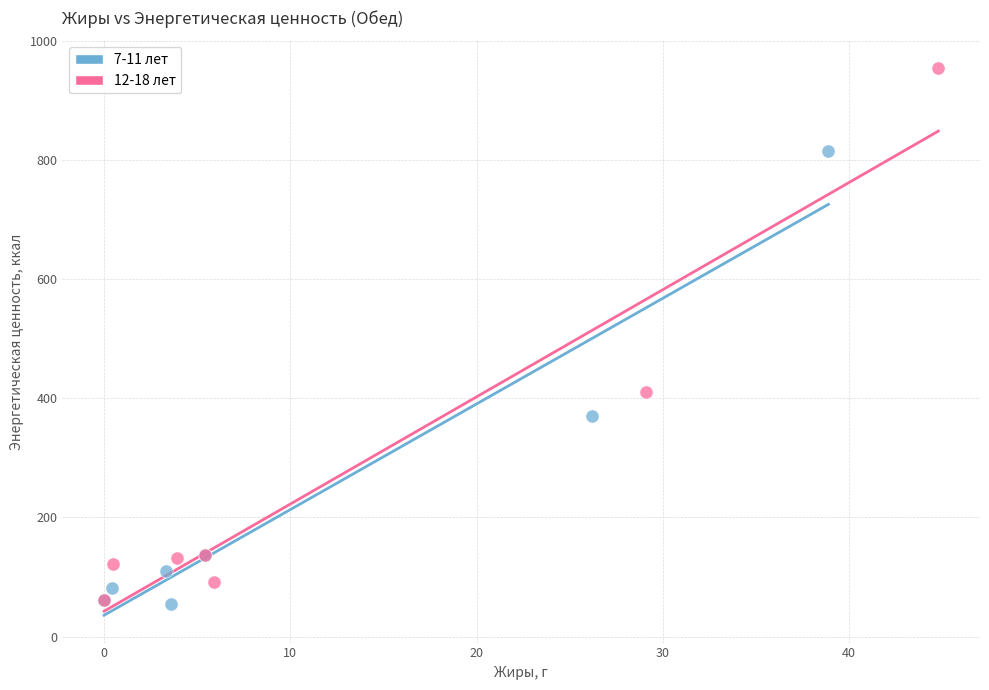

Which series has the largest Y range (max minus min)?

12-18 лет